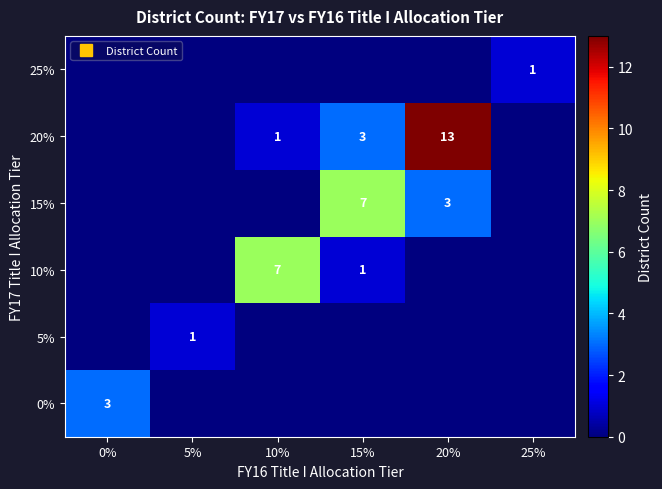

How many series are shown in this chart?

6